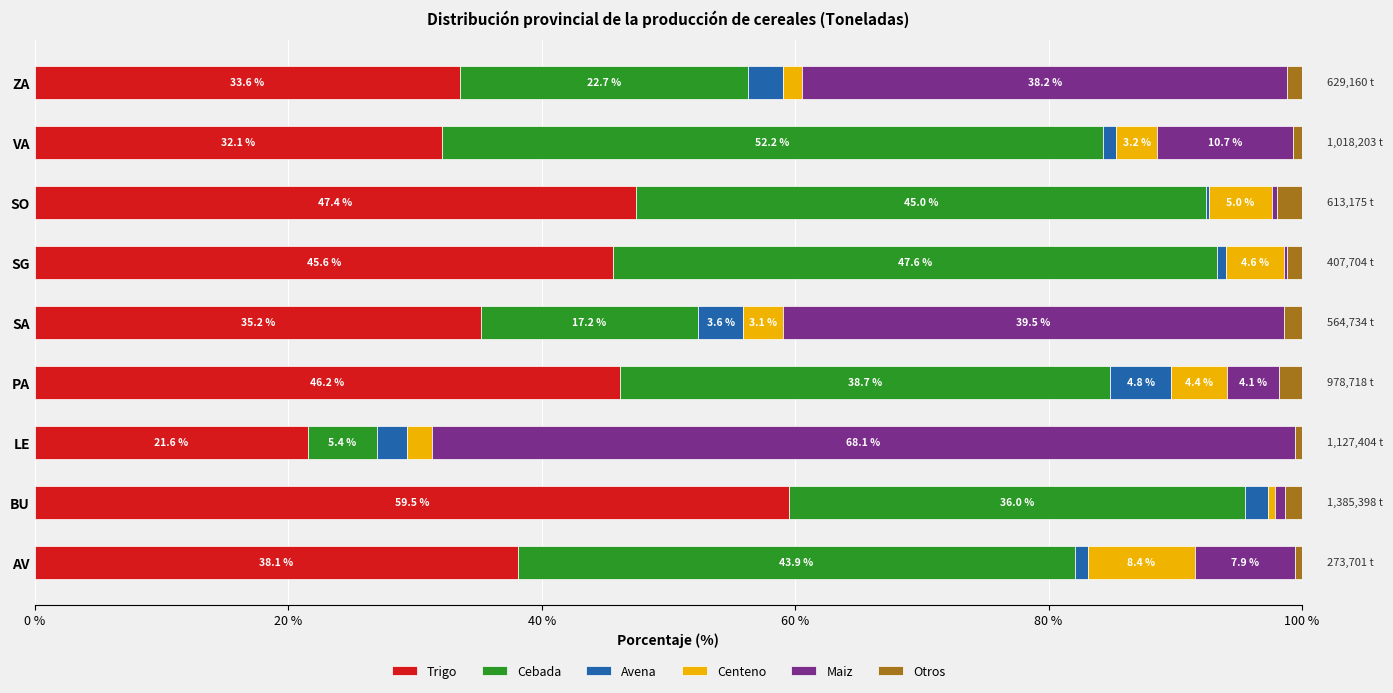

What is the maximum value for Trigo?

59.5